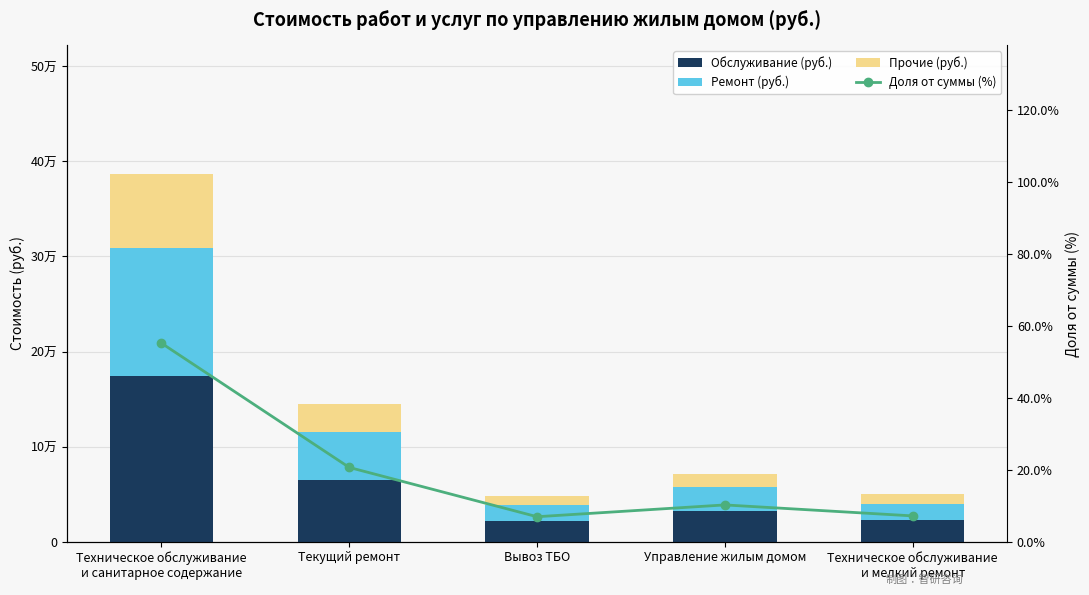

How many data points does each series have?

5